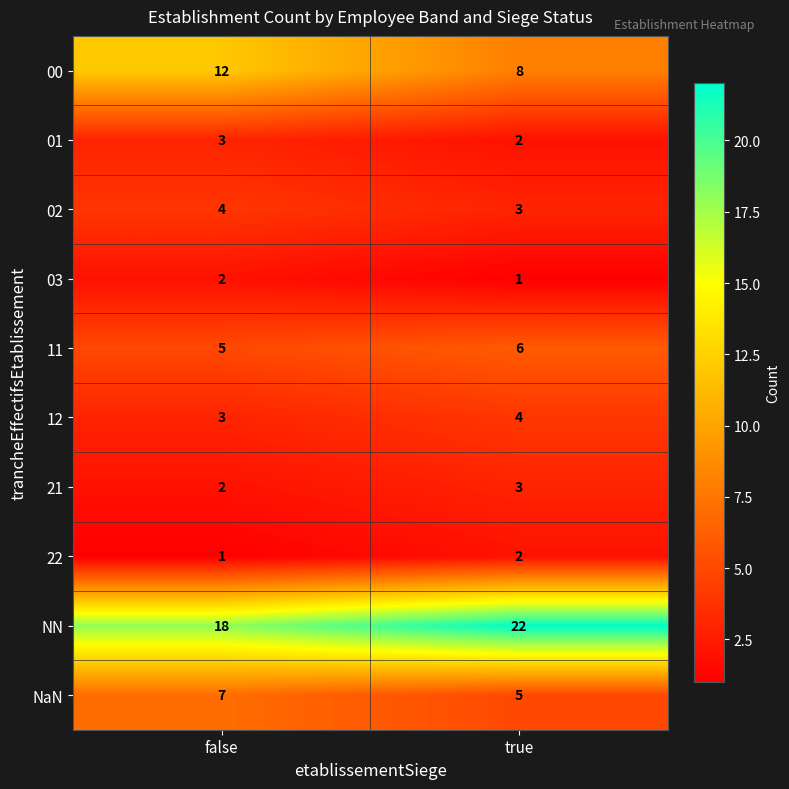

What is the sum of the 12 values at false and true?

7